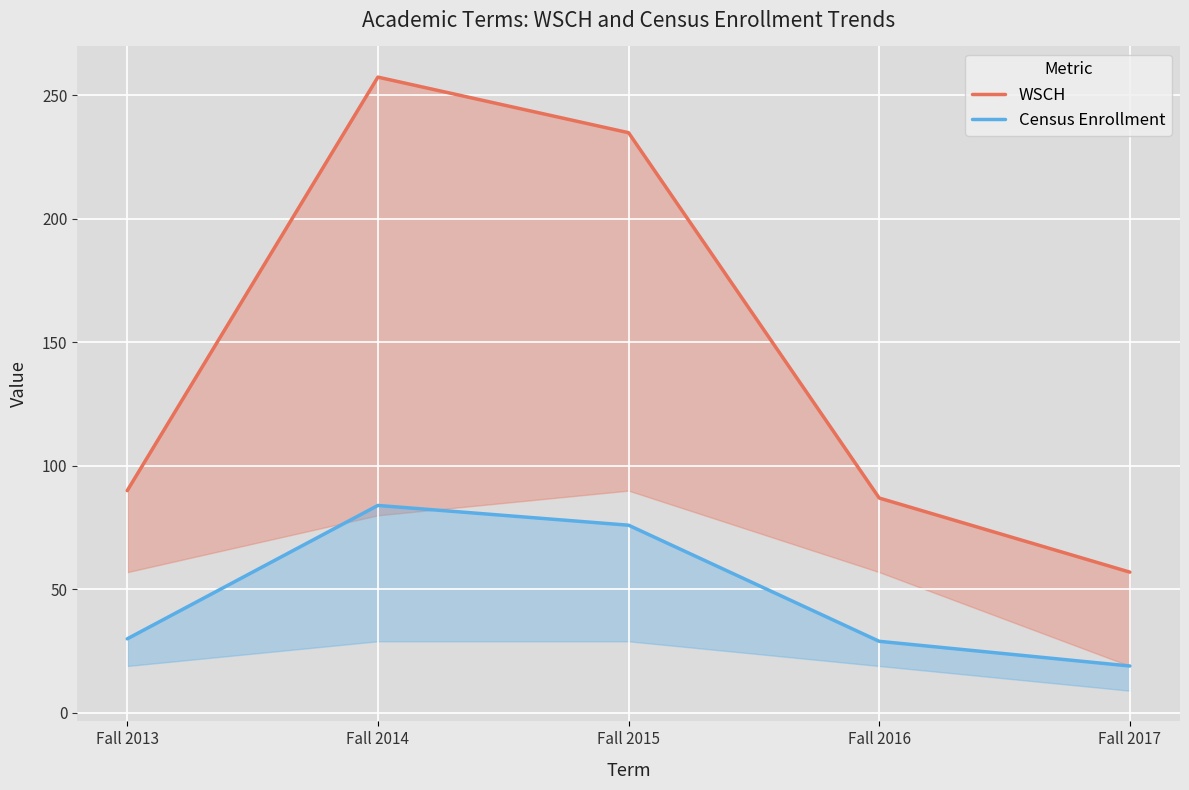

How many values in the WSCH series exceed 90?

2